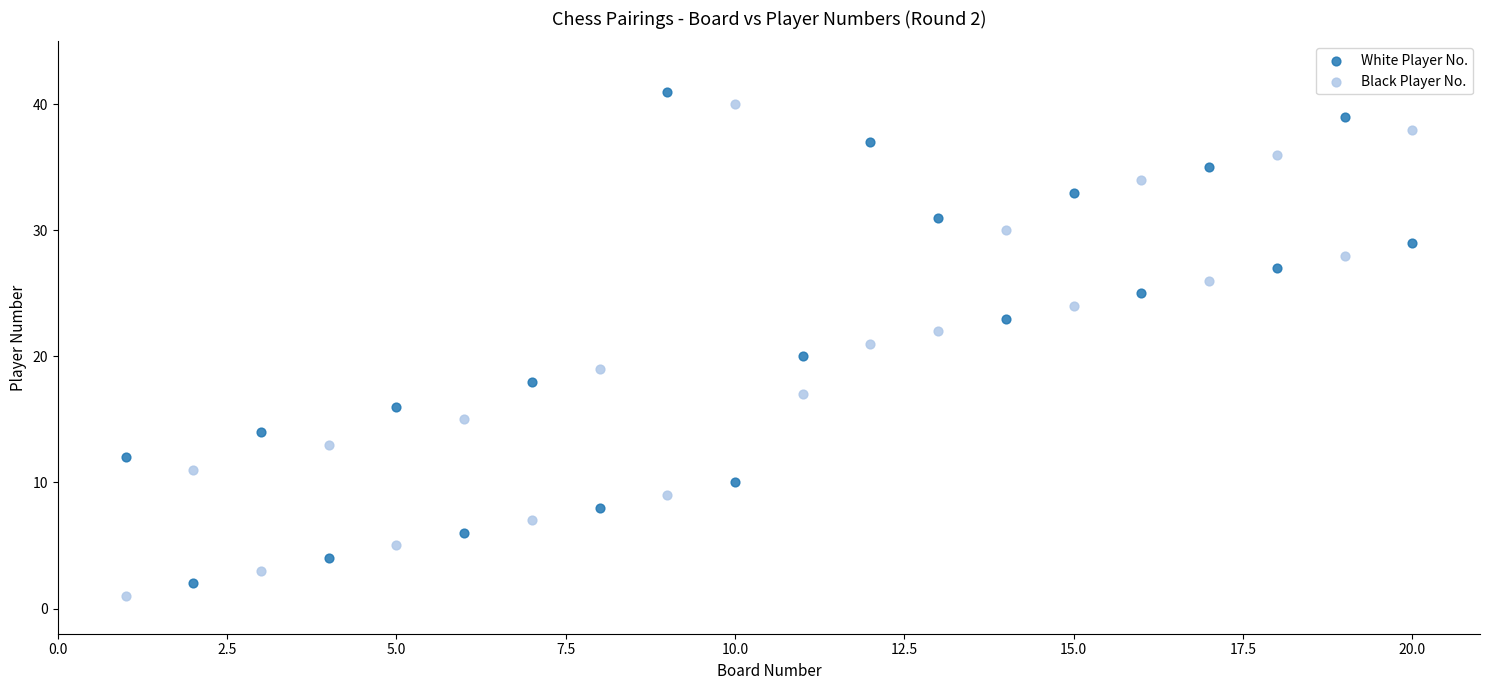

Across all data points, what is the range of X values (max minus min)?

19